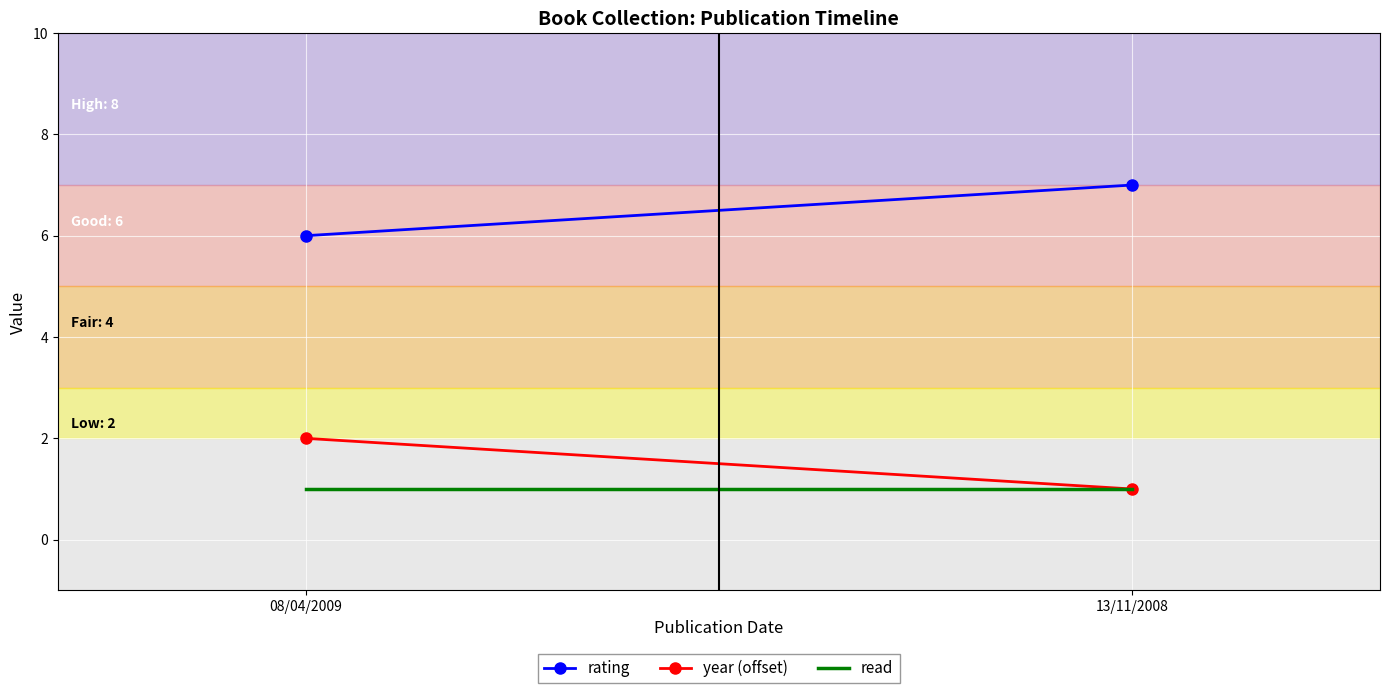

What is the label of the 1st point from the right?

13/11/2008